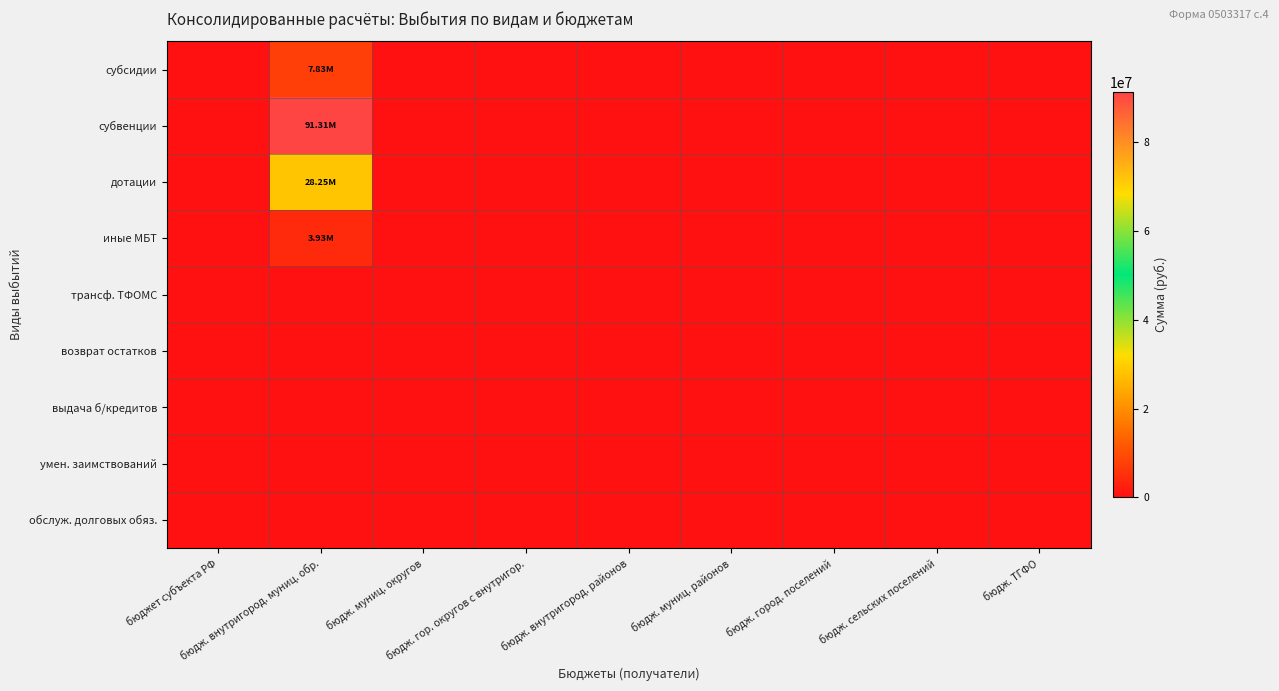

Reading left to right, what are all the values shown in this chart?

субсидии: бюджет субъекта РФ=0.0	бюдж. внутригород. муниц. обр.=7831873.7	бюдж. муниц. округов=0.0	бюдж. гор. округов с внутригор.=0.0	бюдж. внутригород. районов=0.0	бюдж. муниц. районов=0.0	бюдж. город. поселений=0.0	бюдж. сельских поселений=0.0	бюдж. ТГФО=0.0
субвенции: бюджет субъекта РФ=0.0	бюдж. внутригород. муниц. обр.=91307167.0	бюдж. муниц. округов=0.0	бюдж. гор. округов с внутригор.=0.0	бюдж. внутригород. районов=0.0	бюдж. муниц. районов=0.0	бюдж. город. поселений=0.0	бюдж. сельских поселений=0.0	бюдж. ТГФО=0.0
дотации: бюджет субъекта РФ=0.0	бюдж. внутригород. муниц. обр.=28252500.0	бюдж. муниц. округов=0.0	бюдж. гор. округов с внутригор.=0.0	бюдж. внутригород. районов=0.0	бюдж. муниц. районов=0.0	бюдж. город. поселений=0.0	бюдж. сельских поселений=0.0	бюдж. ТГФО=0.0
иные МБТ: бюджет субъекта РФ=0.0	бюдж. внутригород. муниц. обр.=3933118.3	бюдж. муниц. округов=0.0	бюдж. гор. округов с внутригор.=0.0	бюдж. внутригород. районов=0.0	бюдж. муниц. районов=0.0	бюдж. город. поселений=0.0	бюдж. сельских поселений=0.0	бюдж. ТГФО=0.0
трансф. ТФОМС: бюджет субъекта РФ=0.0	бюдж. внутригород. муниц. обр.=0.0	бюдж. муниц. округов=0.0	бюдж. гор. округов с внутригор.=0.0	бюдж. внутригород. районов=0.0	бюдж. муниц. районов=0.0	бюдж. город. поселений=0.0	бюдж. сельских поселений=0.0	бюдж. ТГФО=0.0
возврат остатков: бюджет субъекта РФ=0.0	бюдж. внутригород. муниц. обр.=0.0	бюдж. муниц. округов=0.0	бюдж. гор. округов с внутригор.=0.0	бюдж. внутригород. районов=0.0	бюдж. муниц. районов=0.0	бюдж. город. поселений=0.0	бюдж. сельских поселений=0.0	бюдж. ТГФО=0.0
выдача б/кредитов: бюджет субъекта РФ=0.0	бюдж. внутригород. муниц. обр.=0.0	бюдж. муниц. округов=0.0	бюдж. гор. округов с внутригор.=0.0	бюдж. внутригород. районов=0.0	бюдж. муниц. районов=0.0	бюдж. город. поселений=0.0	бюдж. сельских поселений=0.0	бюдж. ТГФО=0.0
умен. заимствований: бюджет субъекта РФ=0.0	бюдж. внутригород. муниц. обр.=0.0	бюдж. муниц. округов=0.0	бюдж. гор. округов с внутригор.=0.0	бюдж. внутригород. районов=0.0	бюдж. муниц. районов=0.0	бюдж. город. поселений=0.0	бюдж. сельских поселений=0.0	бюдж. ТГФО=0.0
обслуж. долговых обяз.: бюджет субъекта РФ=0.0	бюдж. внутригород. муниц. обр.=0.0	бюдж. муниц. округов=0.0	бюдж. гор. округов с внутригор.=0.0	бюдж. внутригород. районов=0.0	бюдж. муниц. районов=0.0	бюдж. город. поселений=0.0	бюдж. сельских поселений=0.0	бюдж. ТГФО=0.0